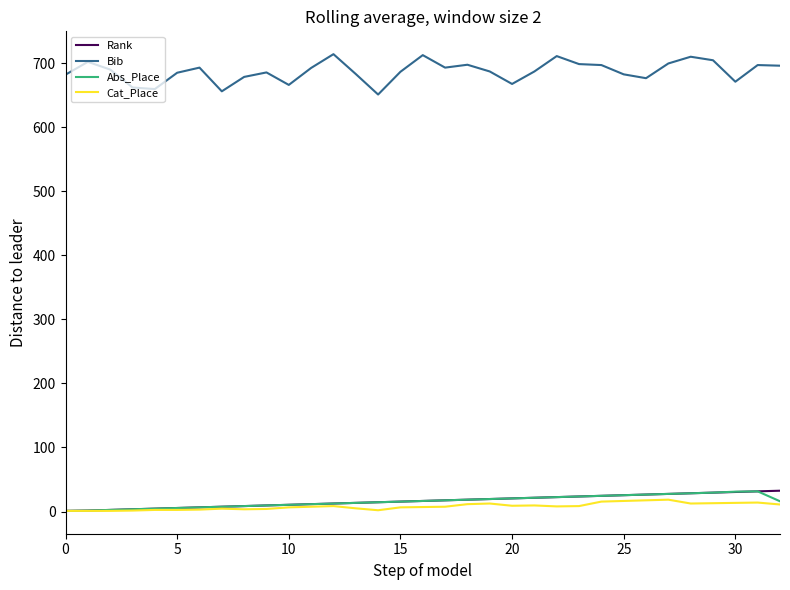

True or false: Rank and Bib intersect in this chart.

False